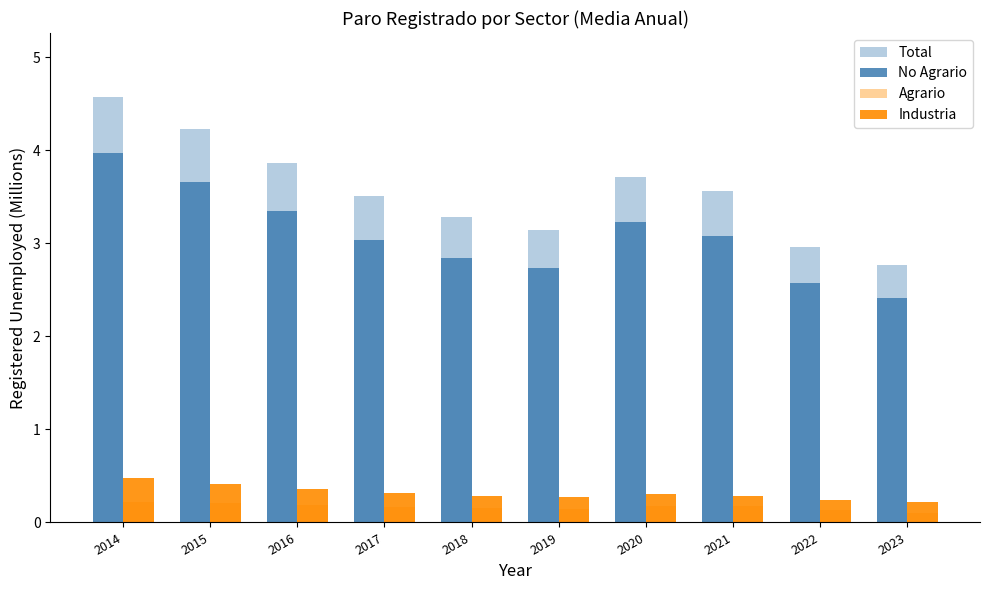

Which series has the largest total across all categories?

Total